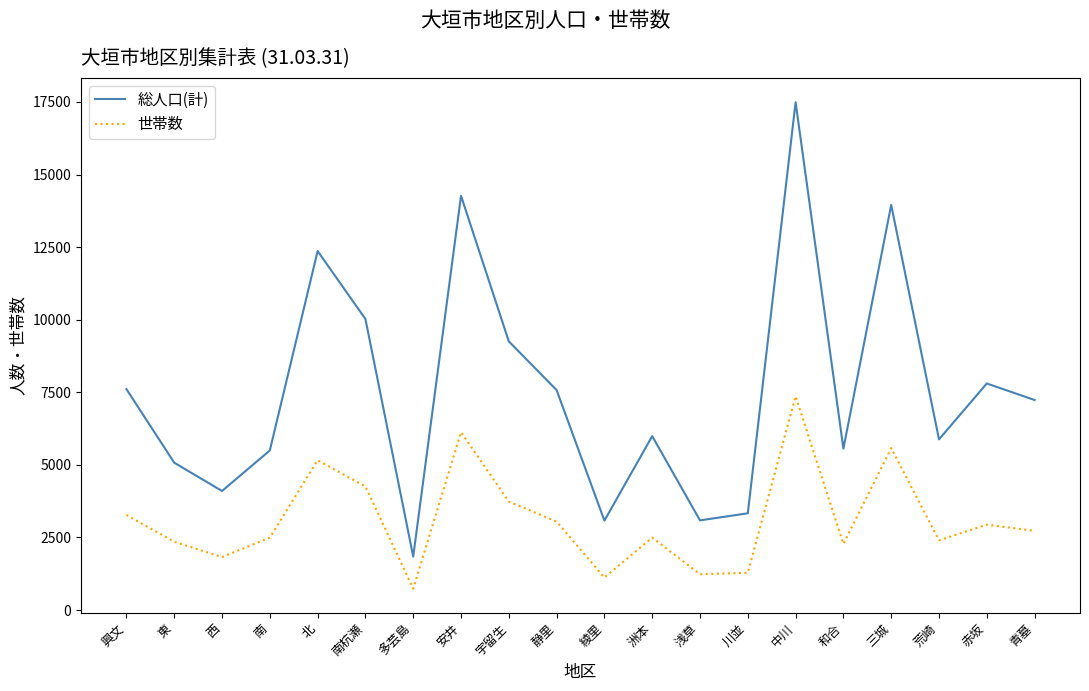

The value of 世帯数 at 川並 is 1283. True or false?

True